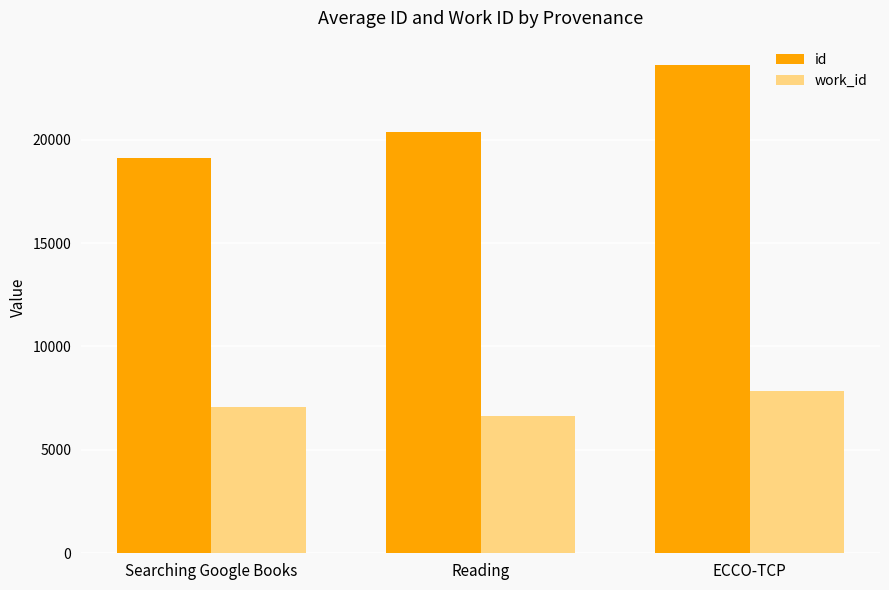

What is the spread (max minus min) of values at Reading?

13720